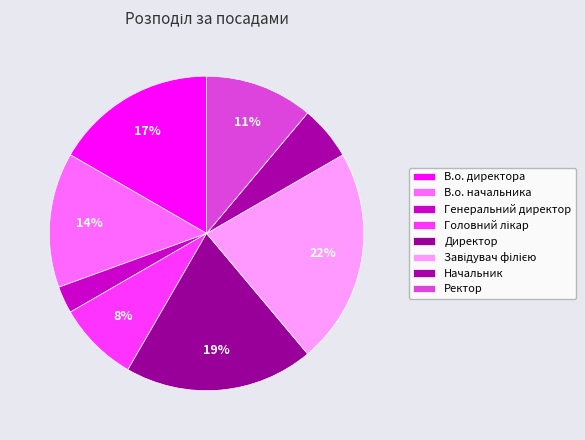

Rank the categories by value from highest to lowest.

Завідувач філією, Директор, В.о. директора, В.о. начальника, Ректор, Головний лікар, Начальник, Генеральний директор